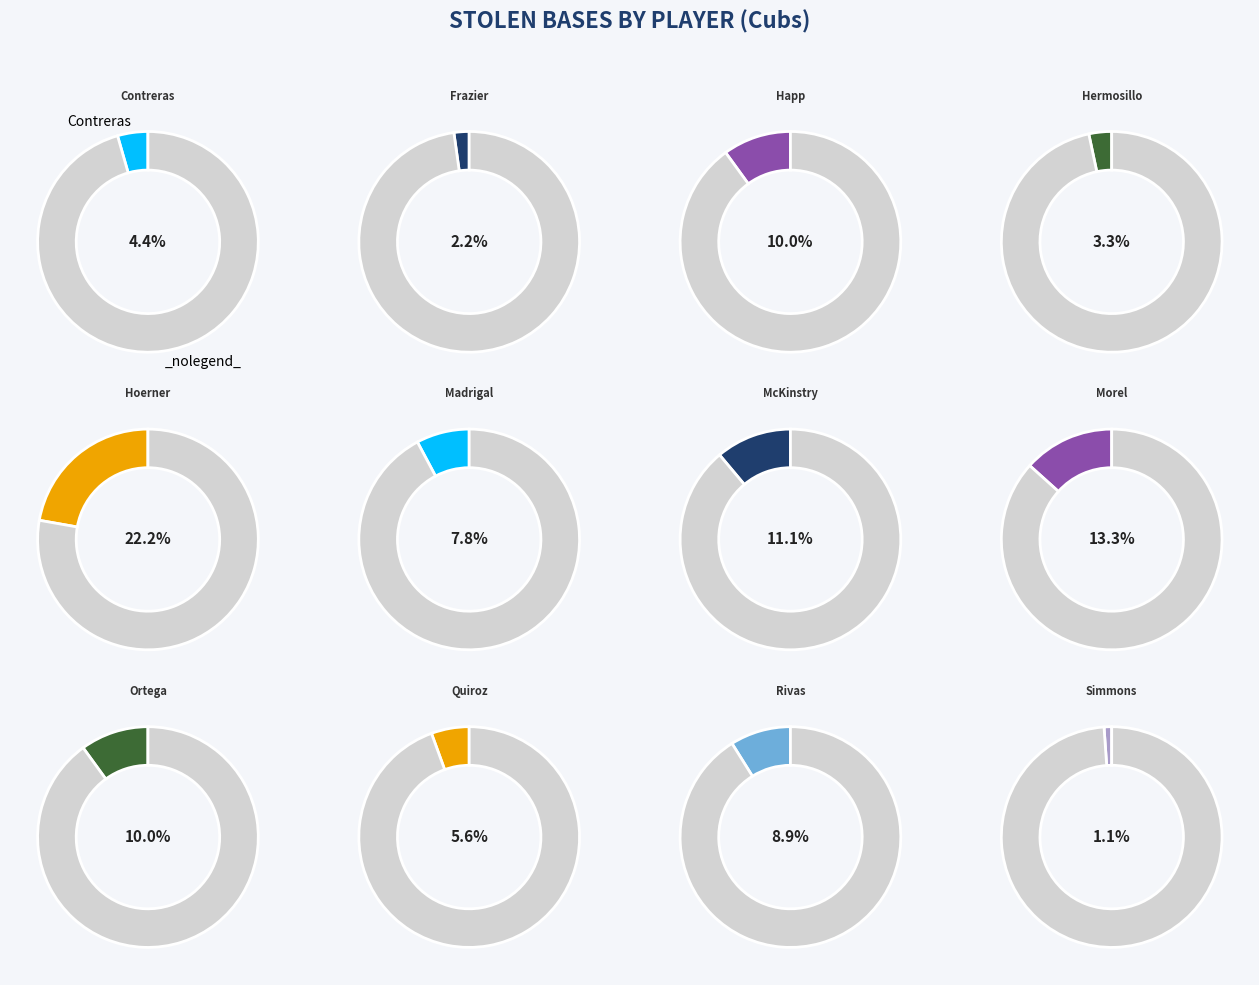

What is the change in value from Contreras to Rivas?

+4